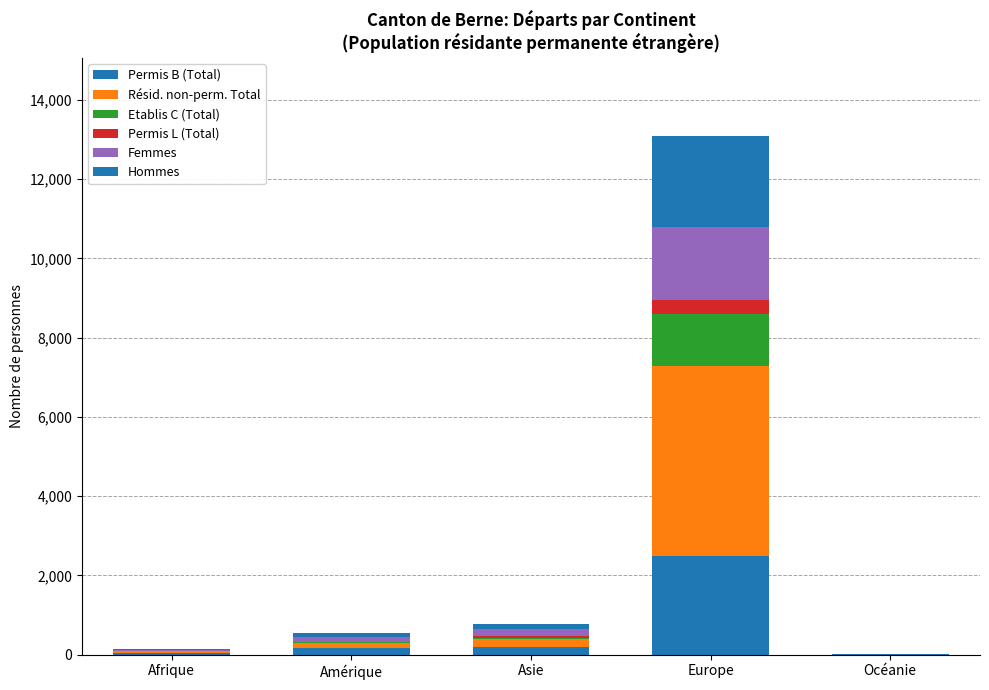

How many categories are shown in the chart?

5